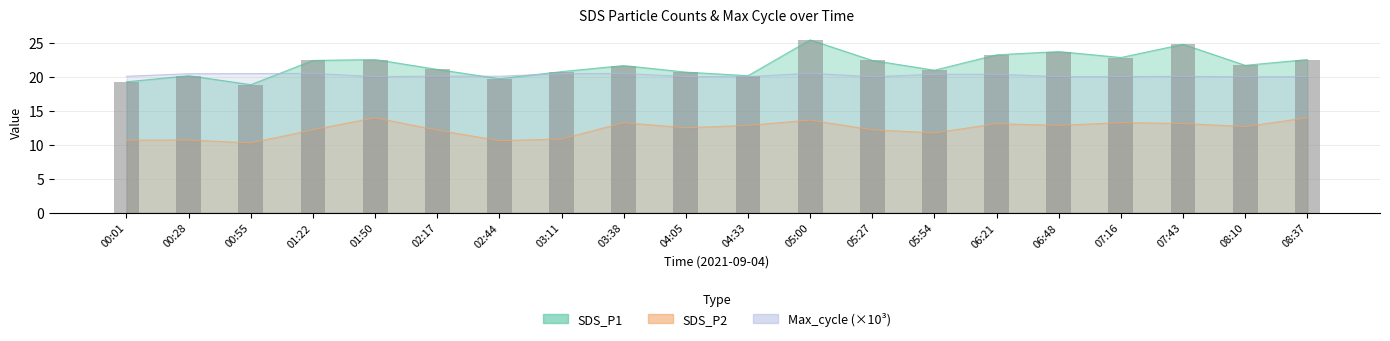

What is the label of the 11th bar from the left?

04:33